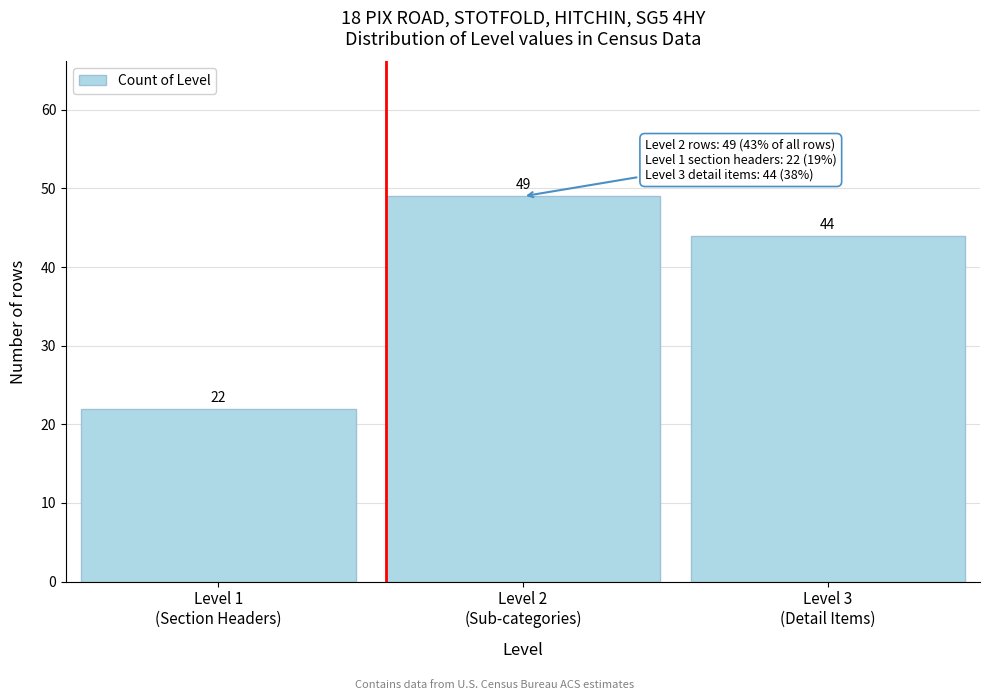

Reading left to right, list all the values displayed in this chart.

22	49	44